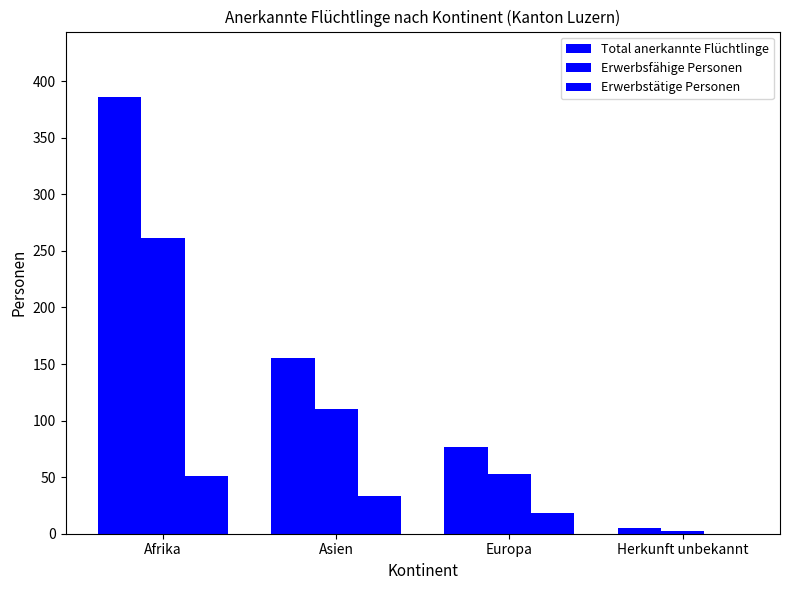

How many groups of bars are there?

4